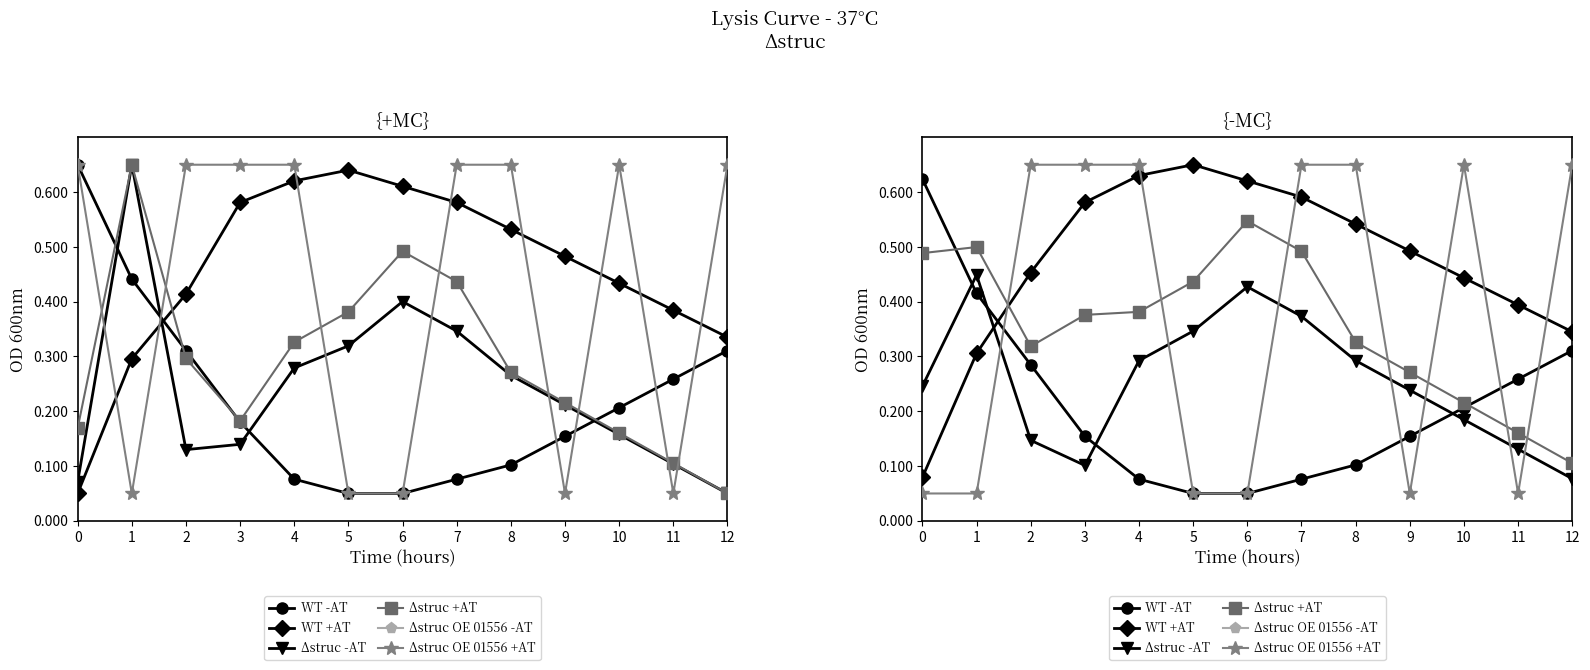

Which series has the largest total across all categories?

WT +AT